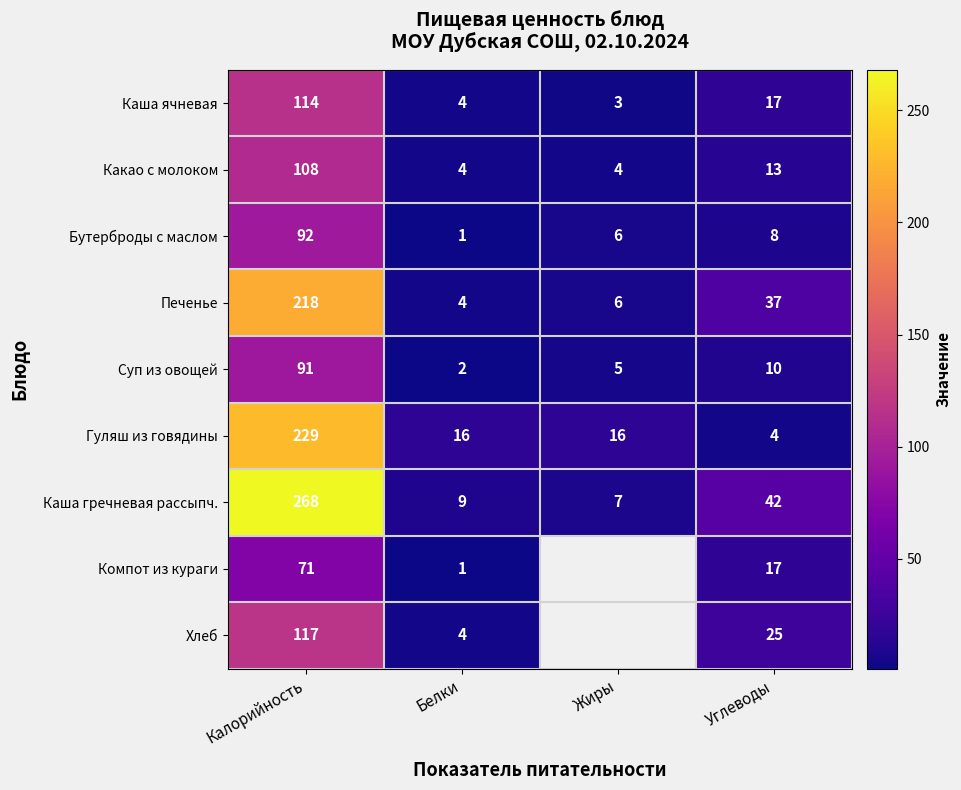

Count the number of categories in the chart.

4